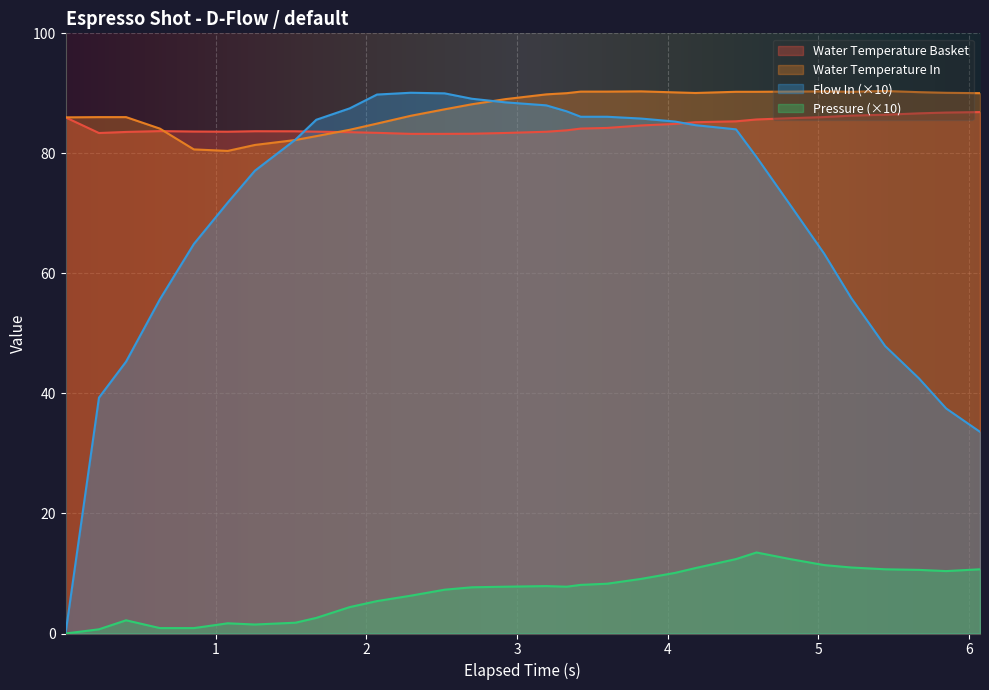

What is the greatest value displayed?

90.4